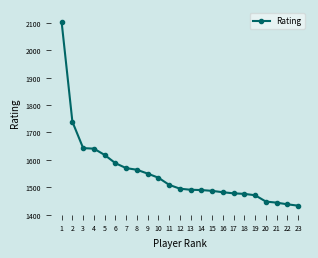

What is the difference between the maximum and second lowest values?

664